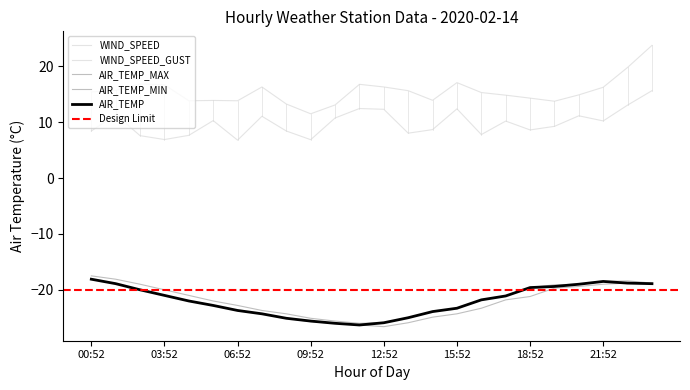

Which has a higher value, 15:52 or 14:52?

15:52